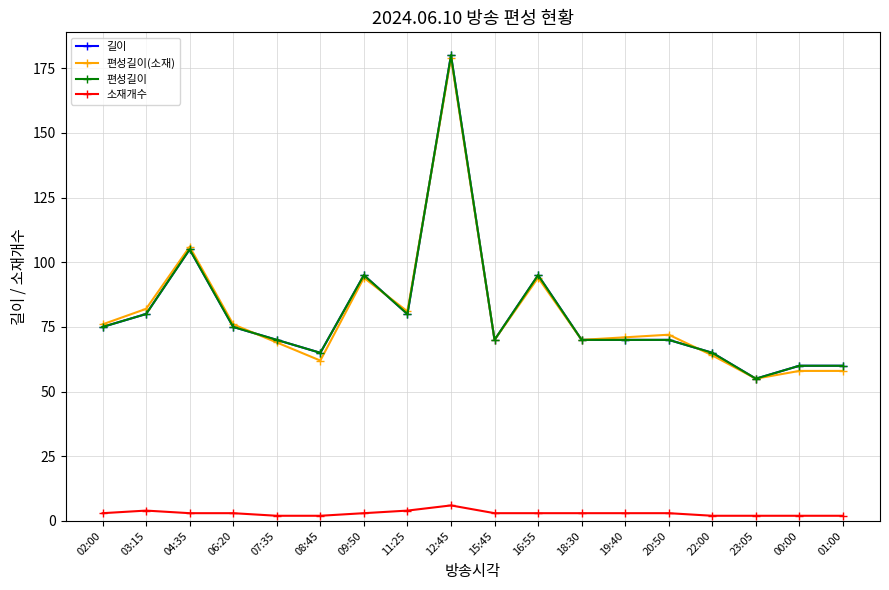

What is the sum of the 길이 values at 23:05 and 16:55?

150